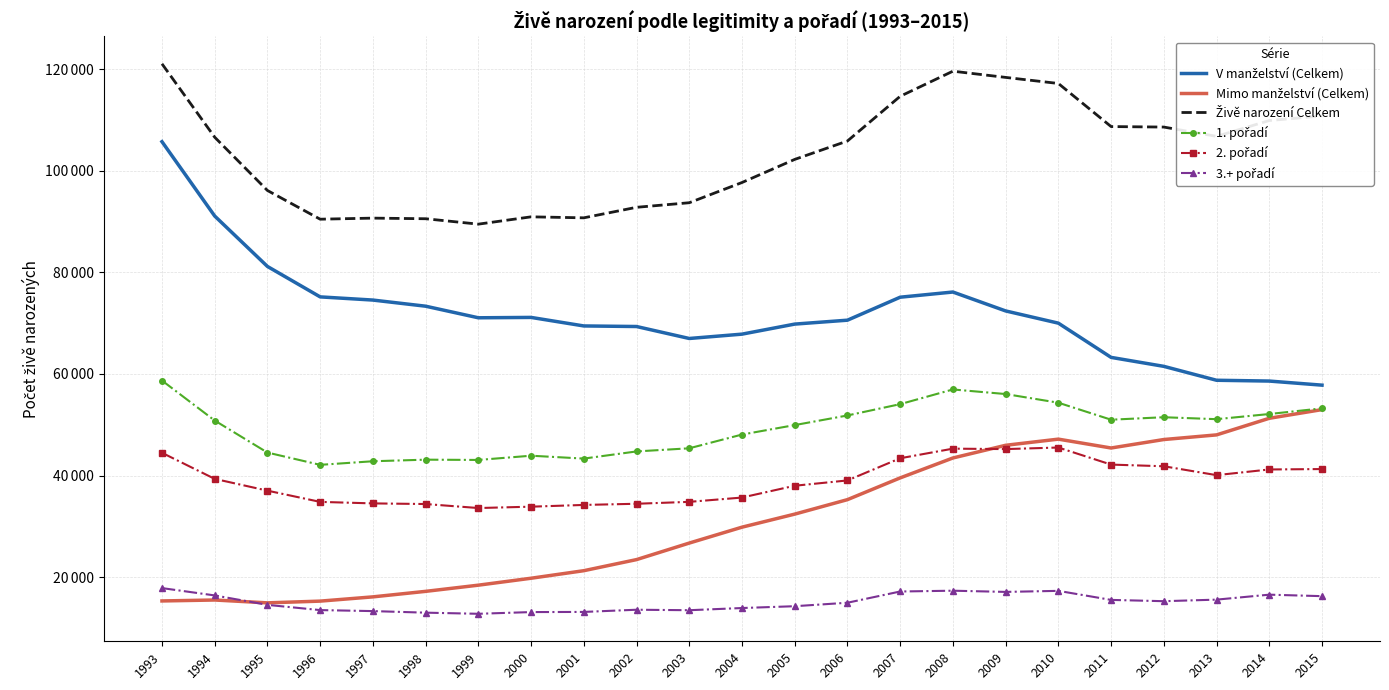

Reading right to left, what are all the values shown in this chart?

V manželství (Celkem): 2015=57788	2014=58593	2013=58751	2012=61488	2011=63252	2010=69989	2009=72394	2008=76113	2007=75095	2006=70572	2005=69802	2004=67825	2003=66972	2002=69327	2001=69439	2000=71118	1999=71045	1998=73326	1997=74532	1996=75158	1995=81150	1994=91072	1993=105702
Mimo manželství (Celkem): 2015=52976	2014=51267	2013=48000	2012=47088	2011=45421	2010=47164	2009=45954	2008=43457	2007=39537	2006=35259	2005=32409	2004=29839	2003=26713	2002=23459	2001=21276	2000=19792	1999=18426	1998=17209	1997=16125	1996=15288	1995=14947	1994=15507	1993=15323
Živě narození Celkem: 2015=110764	2014=109860	2013=106751	2012=108576	2011=108673	2010=117153	2009=118348	2008=119570	2007=114632	2006=105831	2005=102211	2004=97664	2003=93685	2002=92786	2001=90715	2000=90910	1999=89471	1998=90535	1997=90657	1996=90446	1995=96097	1994=106579	1993=121025
1. pořadí: 2015=53223	2014=52106	2013=51092	2012=51476	2011=50989	2010=54331	2009=56039	2008=56941	2007=54050	2006=51823	2005=49930	2004=48066	2003=45363	2002=44745	2001=43337	2000=43904	1999=43069	1998=43124	1997=42812	1996=42106	1995=44522	1994=50825	1993=58695
2. pořadí: 2015=41276	2014=41196	2013=40078	2012=41826	2011=42156	2010=45514	2009=45206	2008=45291	2007=43400	2006=39038	2005=37993	2004=35669	2003=34823	2002=34447	2001=34216	2000=33873	1999=33606	1998=34394	1997=34520	1996=34817	1995=37026	1994=39345	1993=44477
3.+ pořadí: 2015=16265	2014=16558	2013=15581	2012=15274	2011=15528	2010=17308	2009=17103	2008=17338	2007=17182	2006=14970	2005=14288	2004=13929	2003=13499	2002=13594	2001=13162	2000=13133	1999=12796	1998=13017	1997=13325	1996=13523	1995=14549	1994=16409	1993=17853